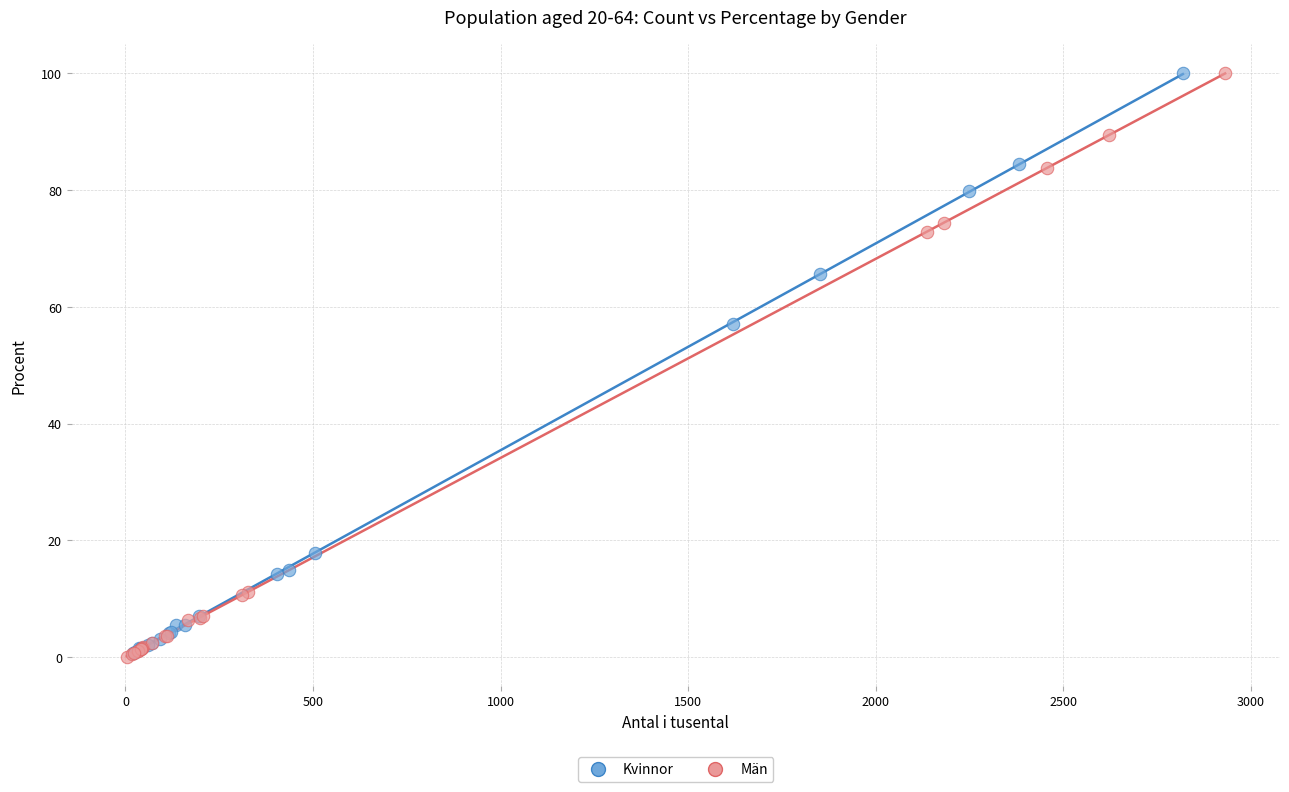

Which series has the widest spread of Y values?

Män